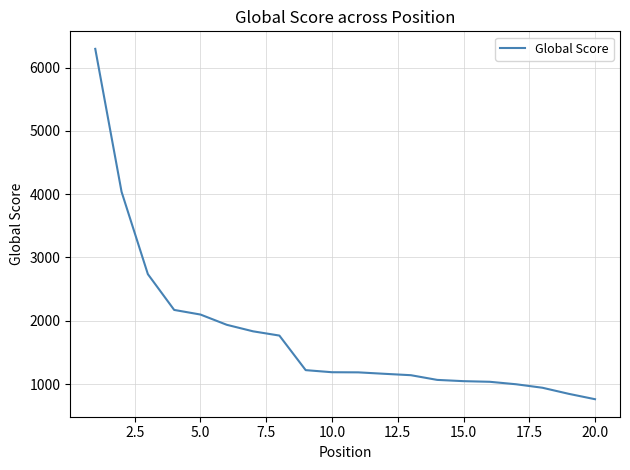

What is the difference between the maximum and minimum values?

5533